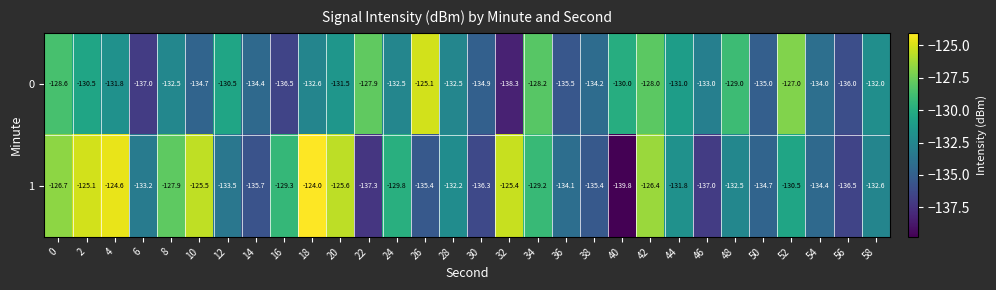

Rank the series by their average value, from lowest to highest.

0, 1